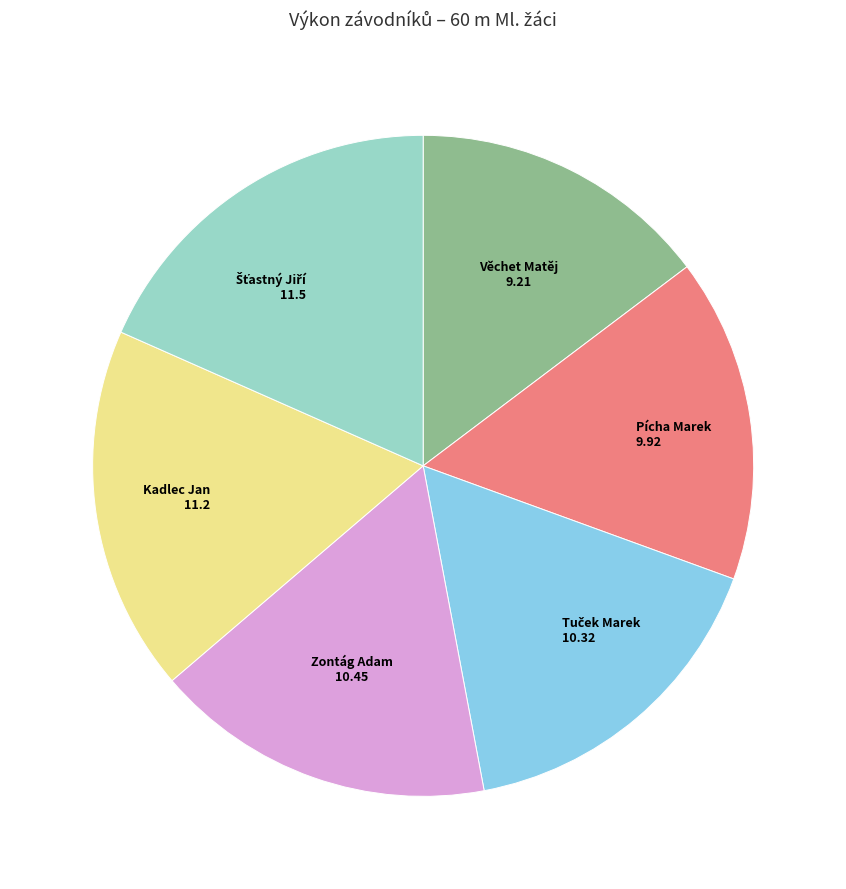

Does any single category account for the majority?

No